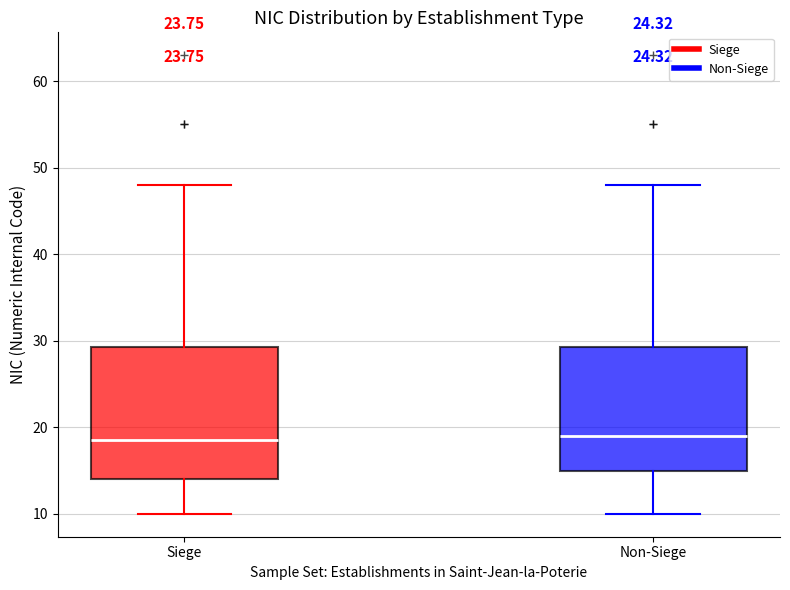

Comparing the boxes themselves (not the whiskers), which one is the tallest?

Siege